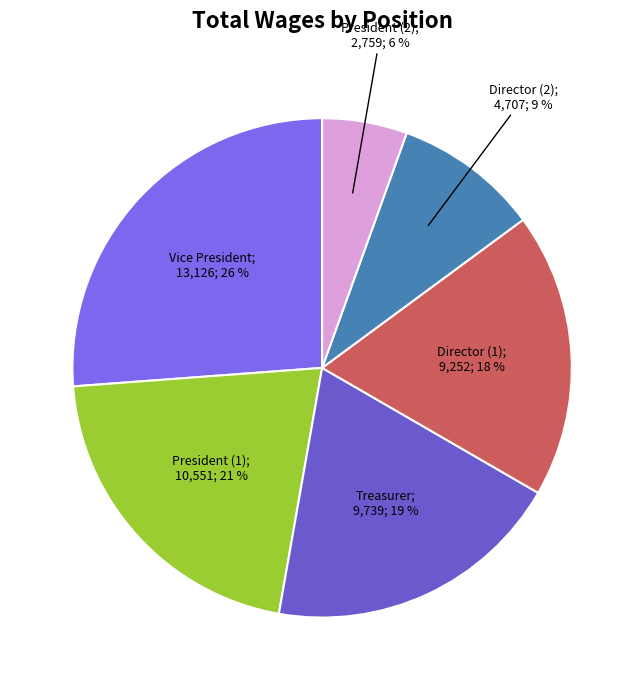

Count the number of slices in the pie.

6